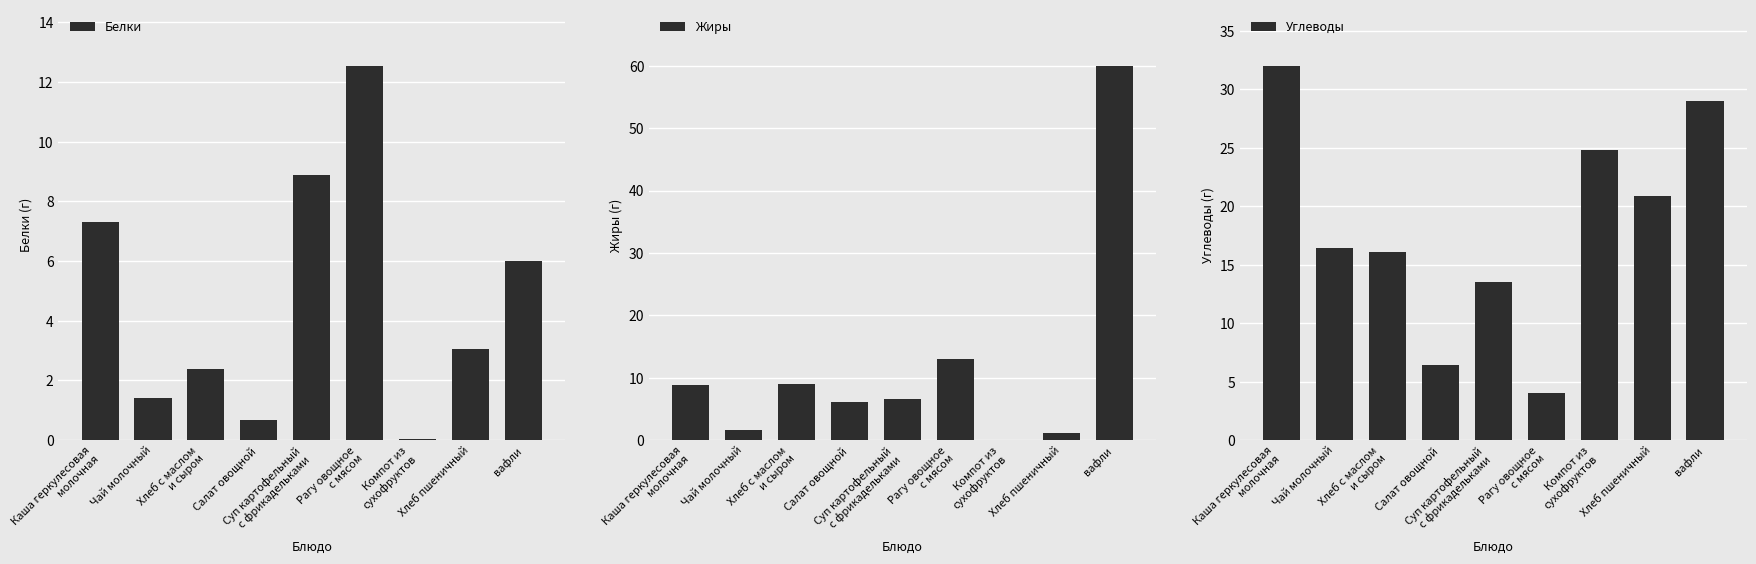

Reading left to right, extract all data points from this chart.

Белки: 7.3	1.4	2.4	0.7	8.9	12.6	0.0	3.1	6.0
Жиры: 8.9	1.6	9.0	6.1	6.6	13.0	0.0	1.1	60.0
Углеводы: 32.0	16.4	16.1	6.4	13.5	4.0	24.8	20.9	29.0